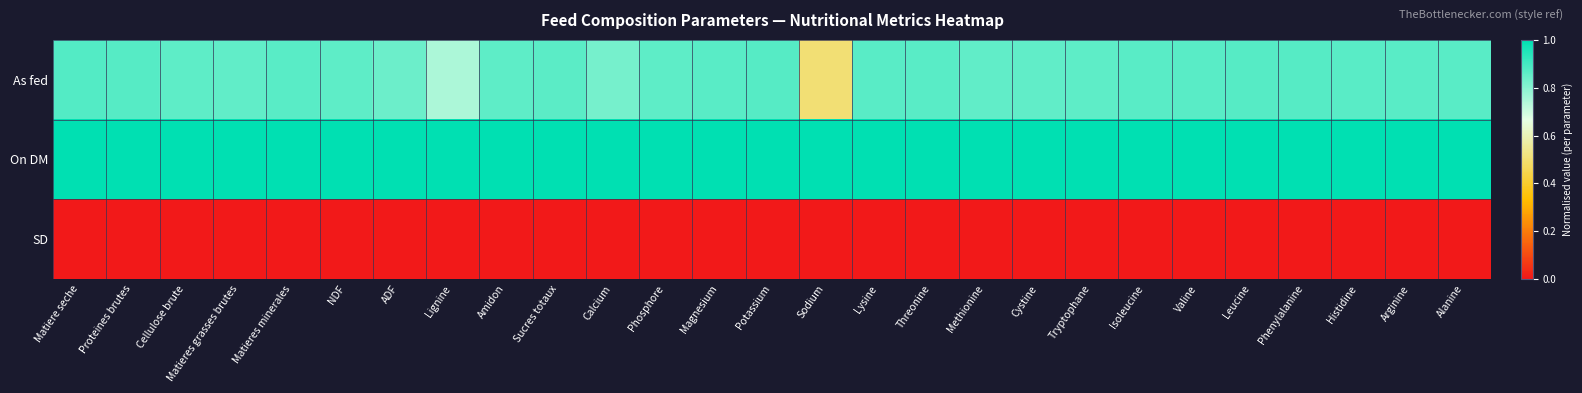

Rank the series by their average value, from highest to lowest.

On DM, As fed, SD